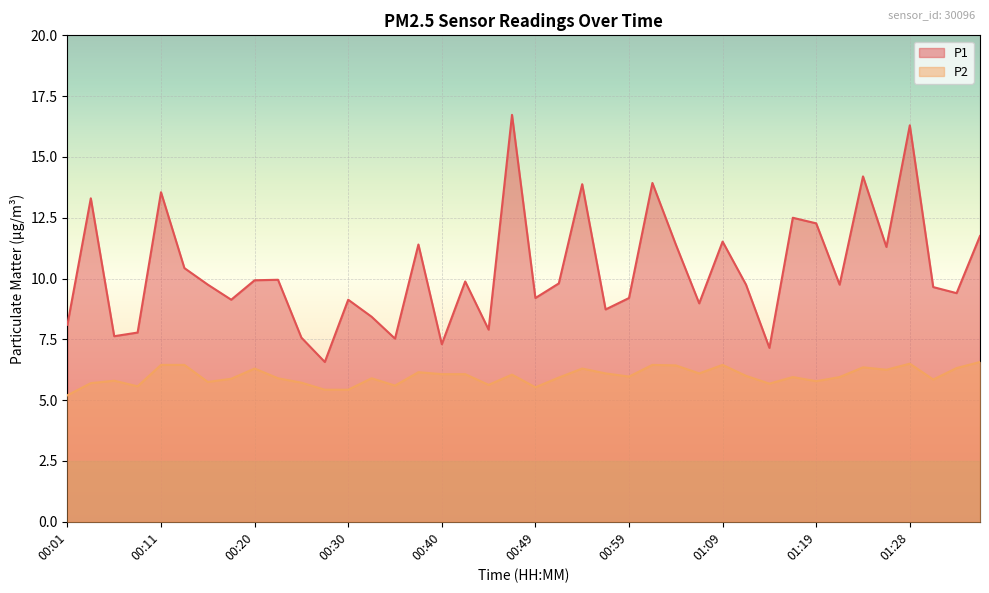

Rank the series by their average value, from lowest to highest.

P2, P1